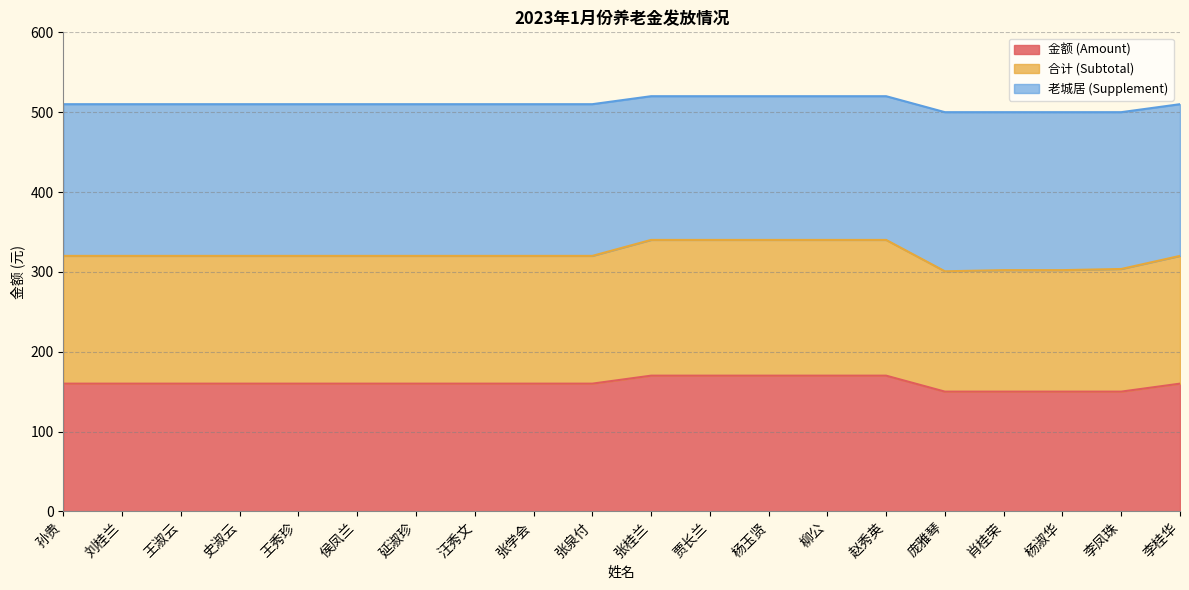

At which category is the sum across all series the highest?

张桂兰